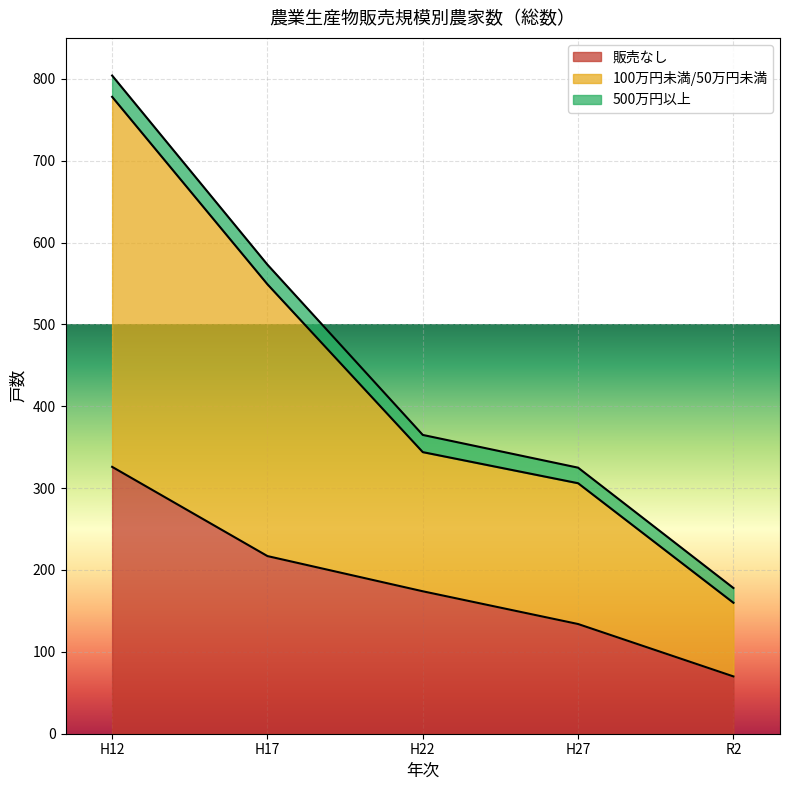

What is the sum of all 販売なし values?

921